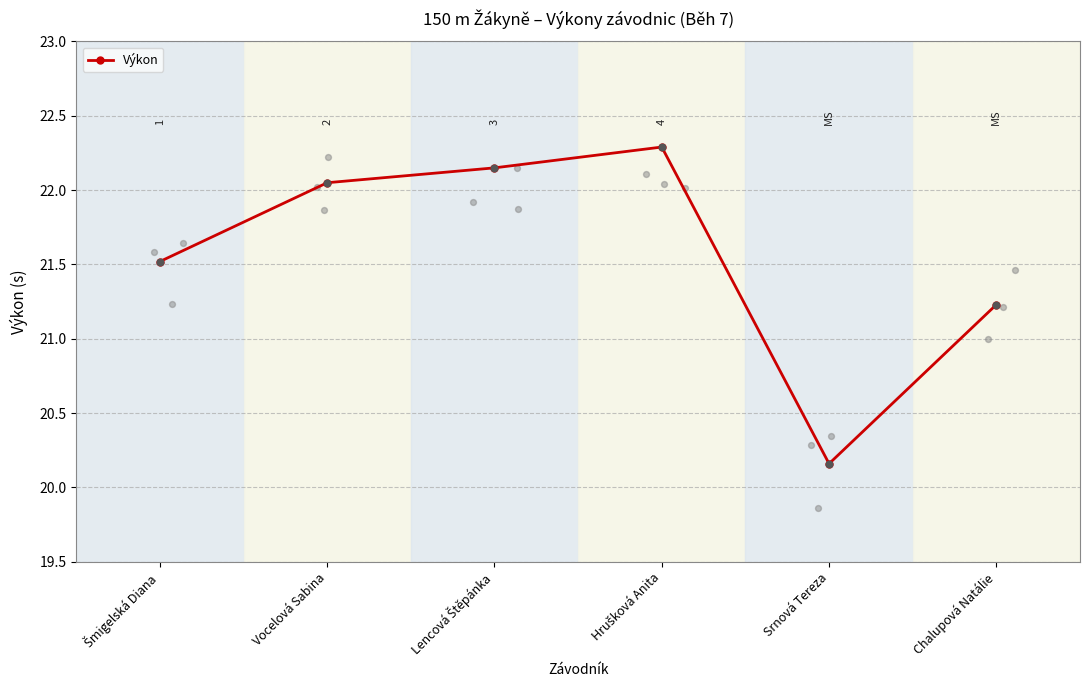

Approximately how many times larger is the value at Vocelová Sabina compared to Hrušková Anita?

1.0